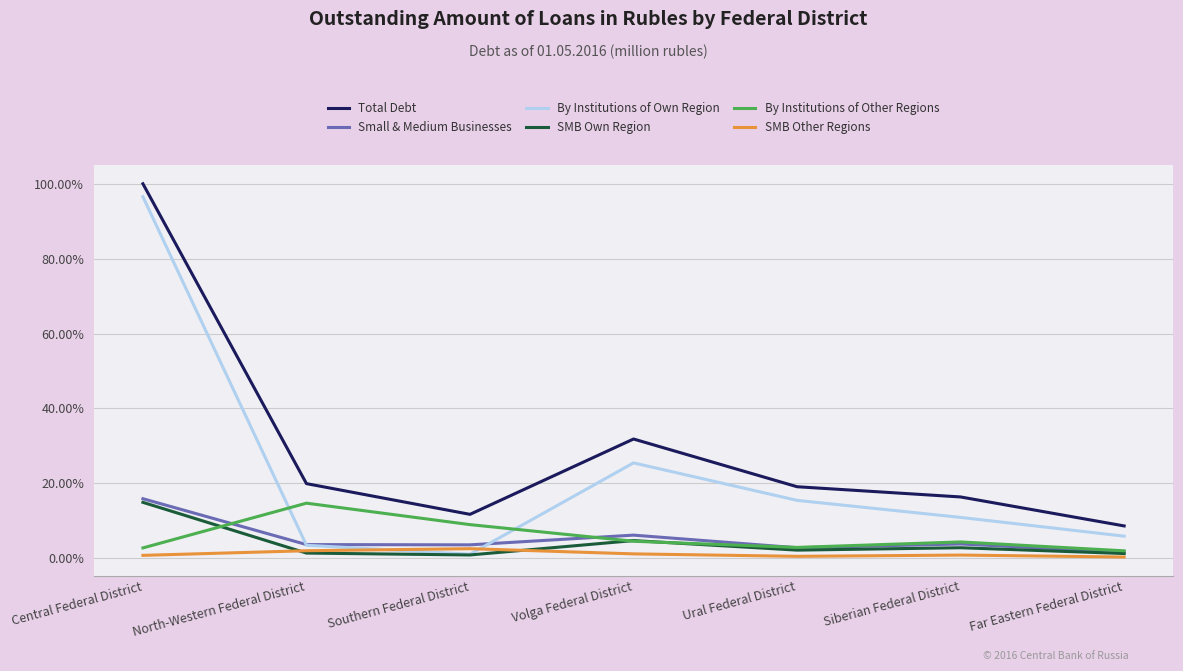

What position from the right is Central Federal District?

7